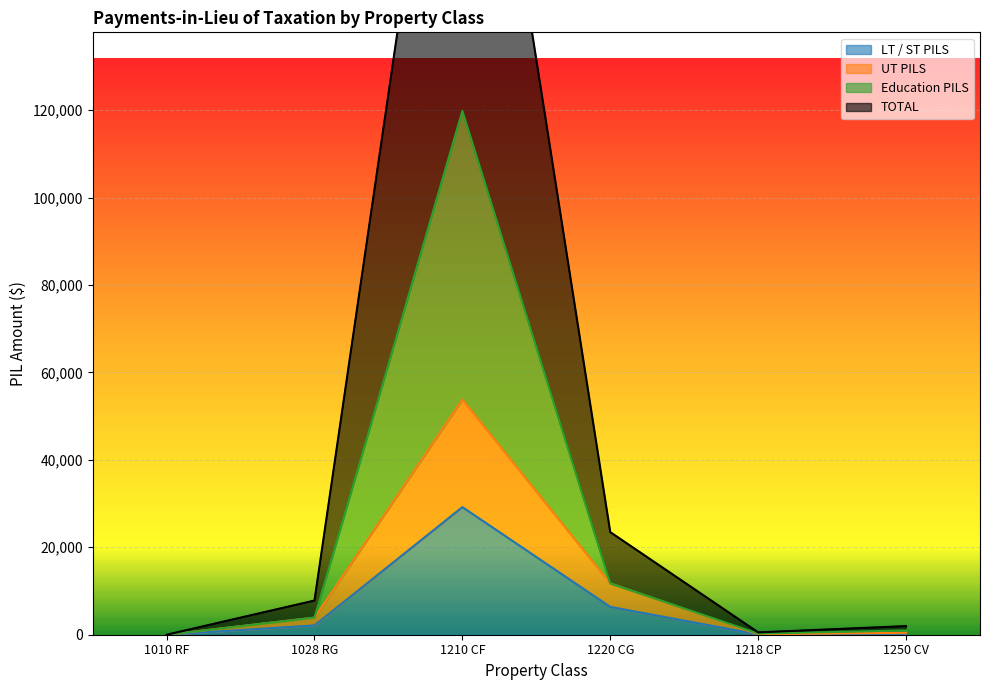

What are all the series names shown in the legend?

LT / ST PILS, UT PILS, Education PILS, TOTAL